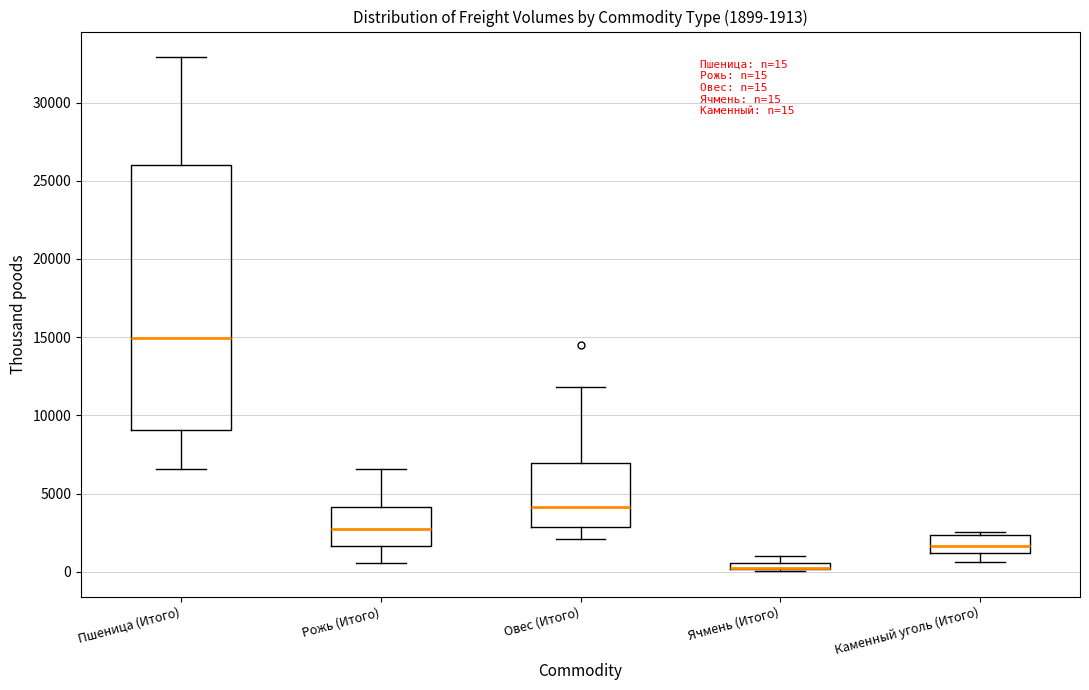

Comparing the boxes themselves (not the whiskers), which one is the tallest?

Пшеница (Итого)